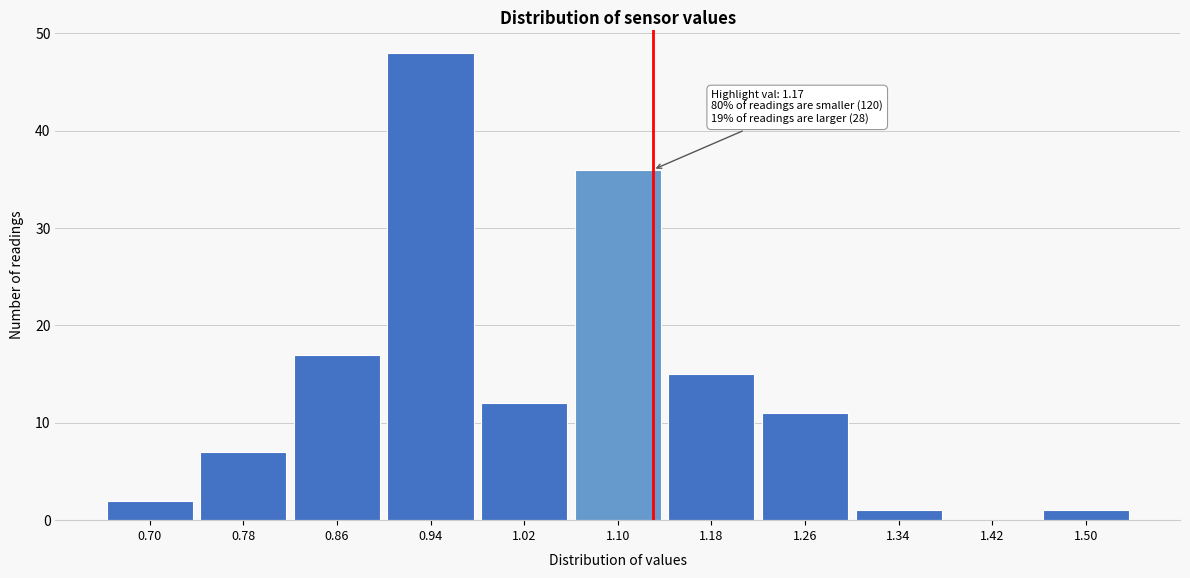

Reading left to right, extract all data points from this chart.

0.70=2	0.78=7	0.86=17	0.94=48	1.02=12	1.10=36	1.18=15	1.26=11	1.34=1	1.42=0	1.50=1